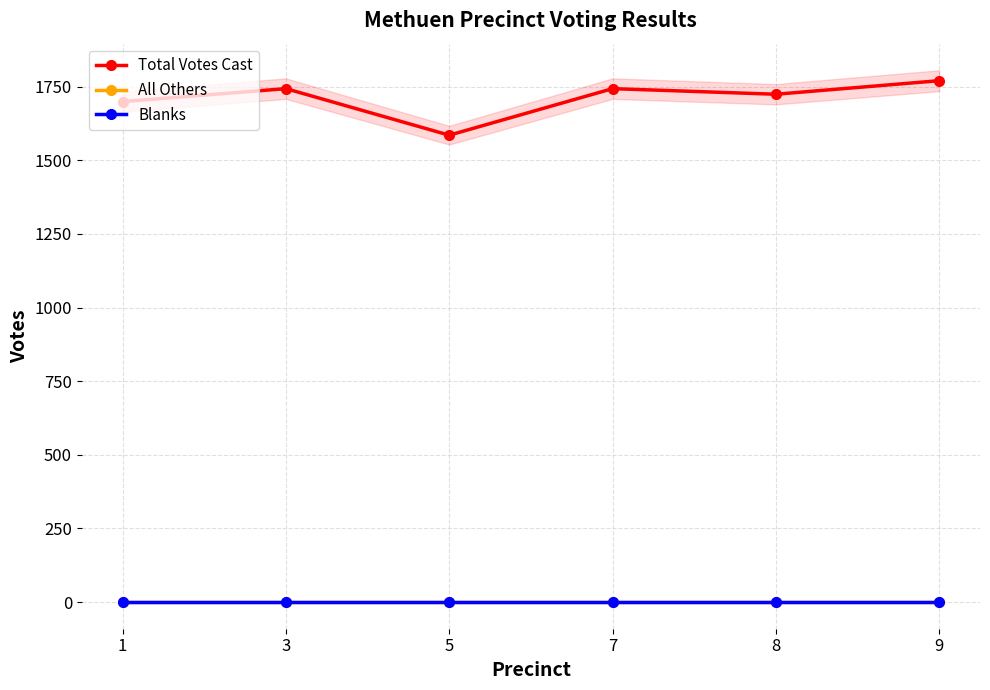

At which label is Blanks closest to 0?

1